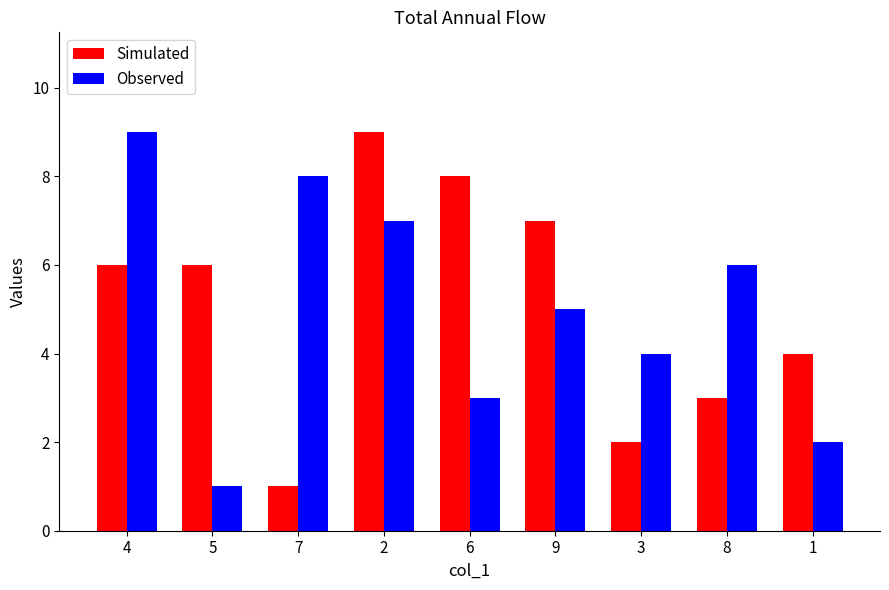

Count the Simulated values in the range 3 to 7.

5